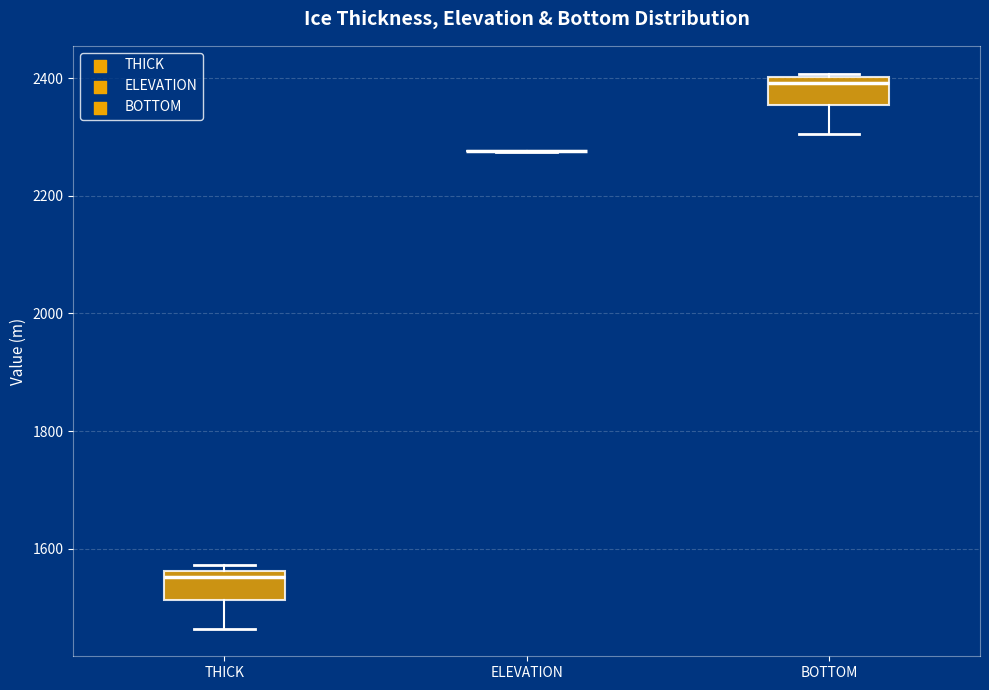

Reading left to right, read every box against the y-axis: the position of its median line, the range the box covers, and the ends of its whiskers. The values are not printed on the chart, so give them approximately, as read against the axis.

THICK: median 1560 (just below the box's upper edge), box 1520 to 1560, whiskers 1460 to 1580
ELEVATION: box collapsed to a line at 2280, whiskers 2280 to 2280
BOTTOM: median 2400 (just below the box's upper edge), box 2360 to 2400, whiskers 2300 to 2400